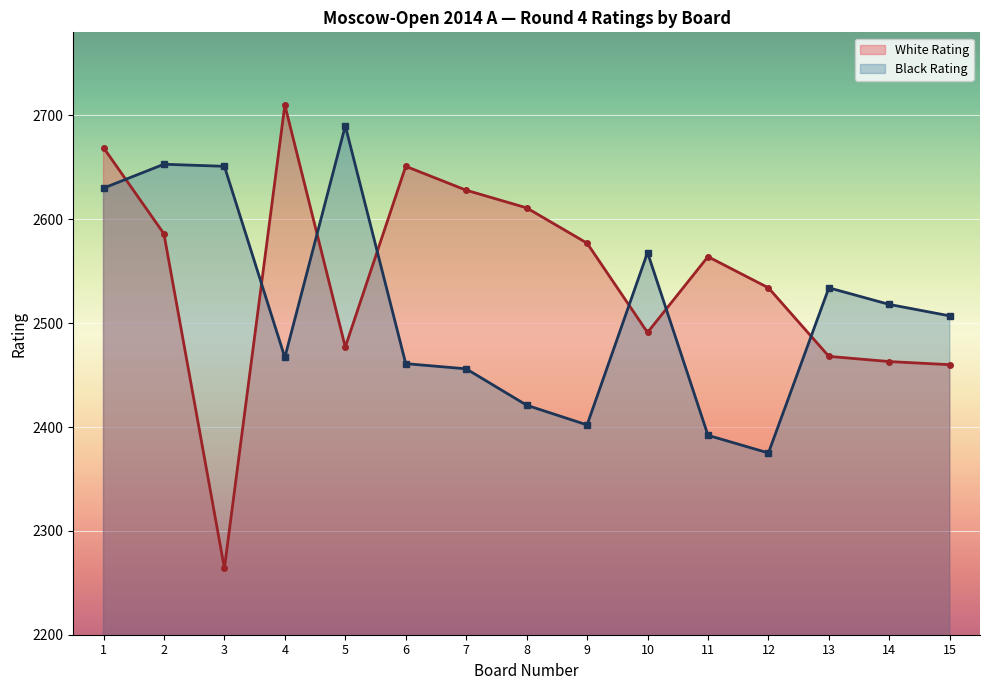

Which category has the highest value in the Board Number series?

15